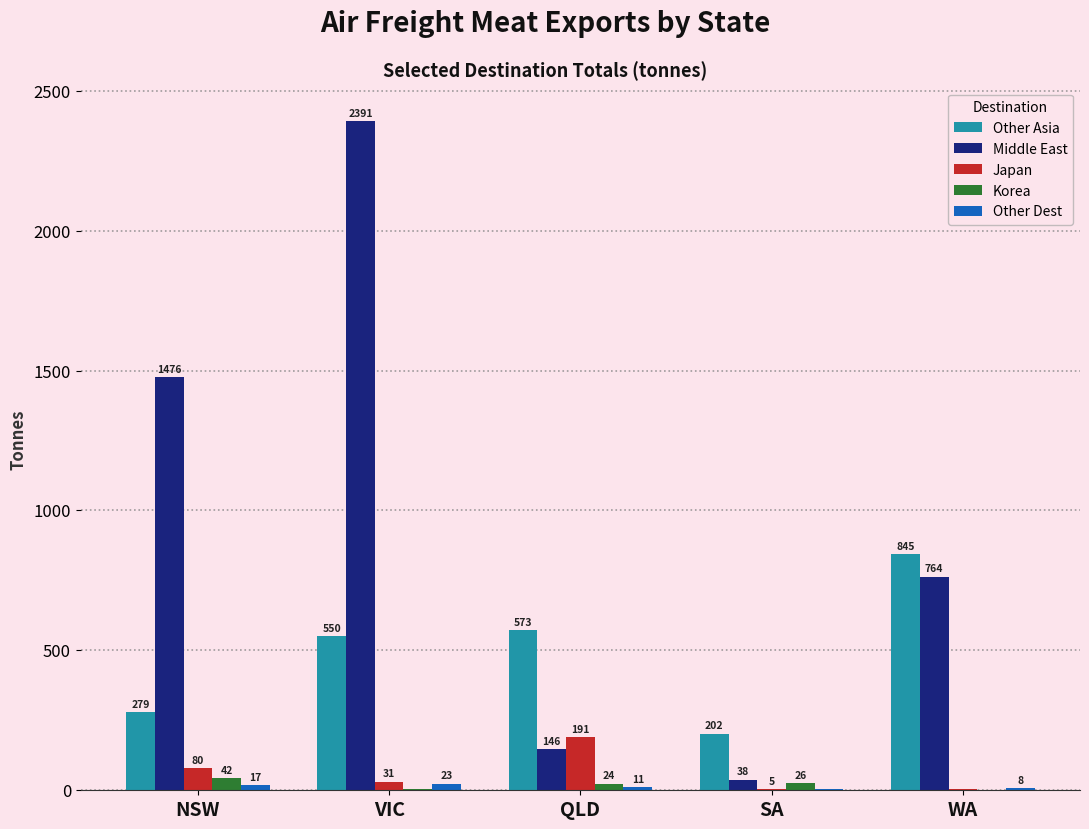

Which series has the largest total across all categories?

Middle East